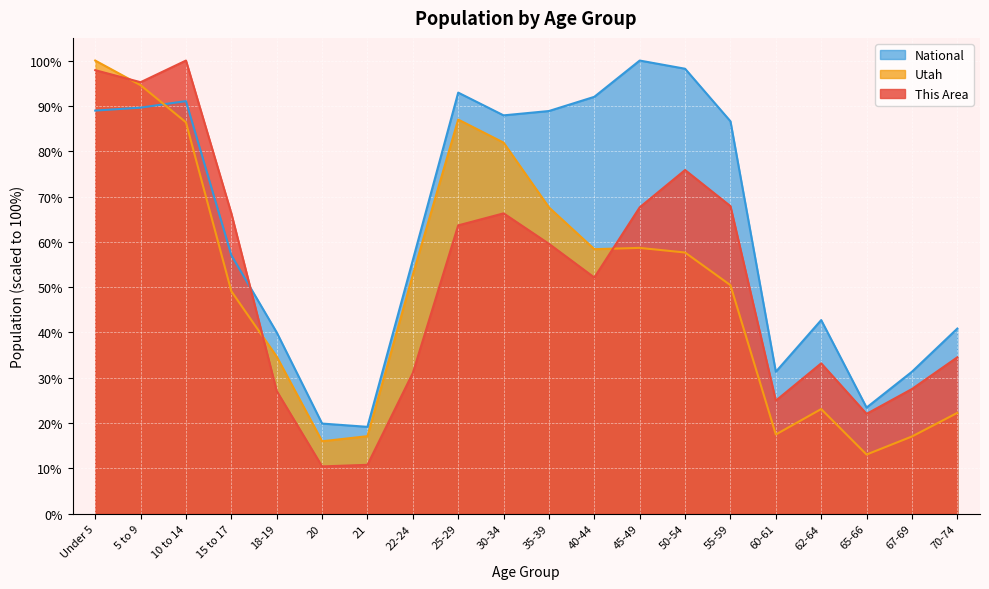

The value of Utah at 70-74 is 11.5. True or false?

False